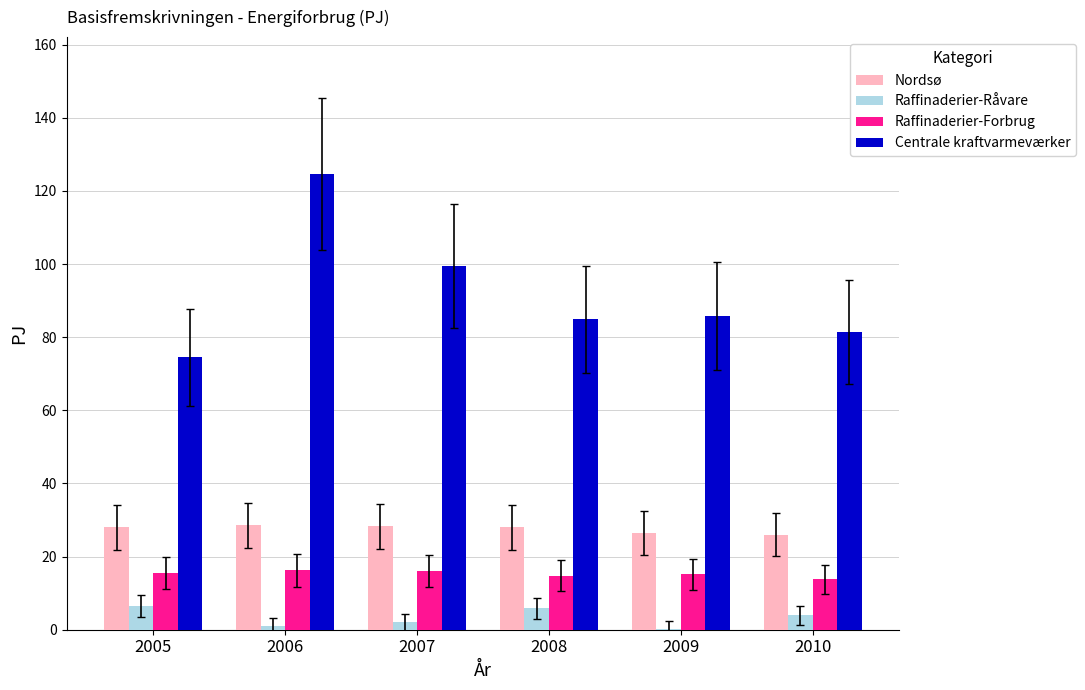

Count the number of categories in the chart.

6